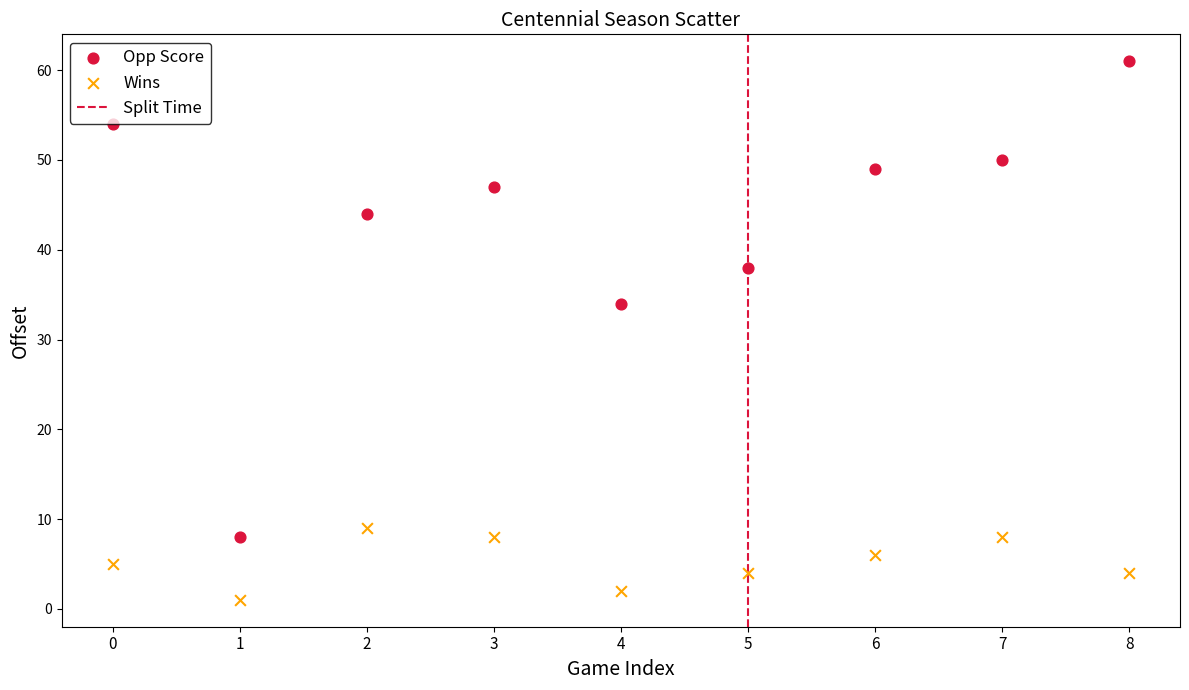

Across all series, what Y value is closest to 31?

34